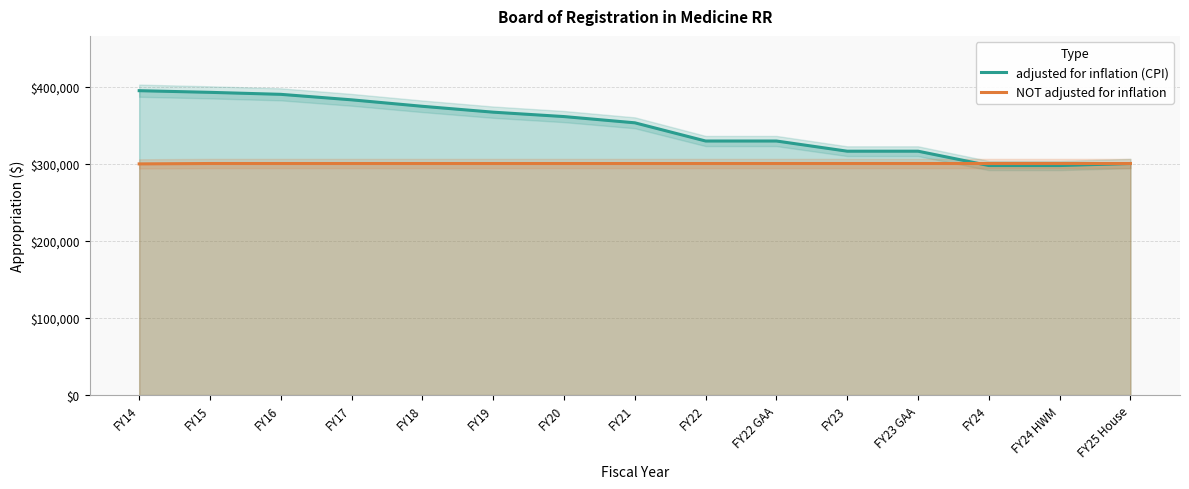

What is the total value across all series at FY15?

693352